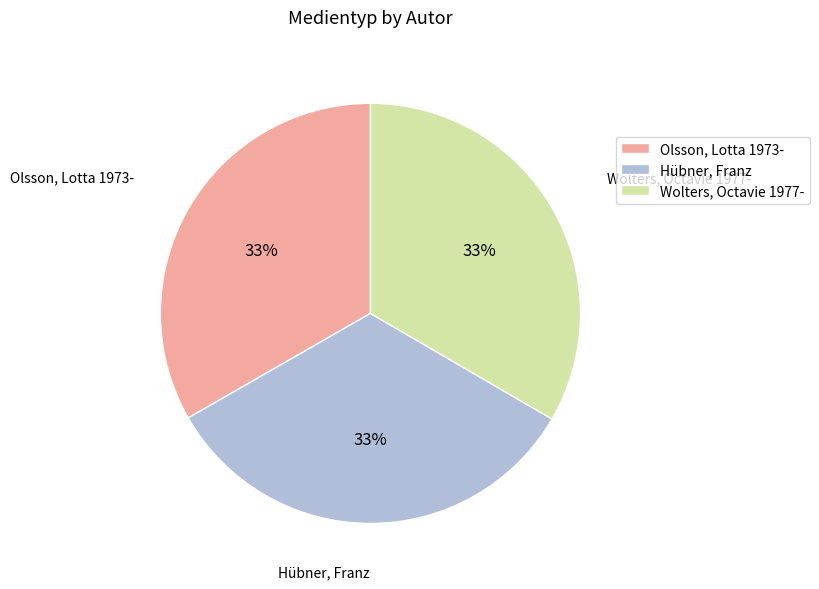

Does Olsson, Lotta 1973- account for over 50% of the chart?

No